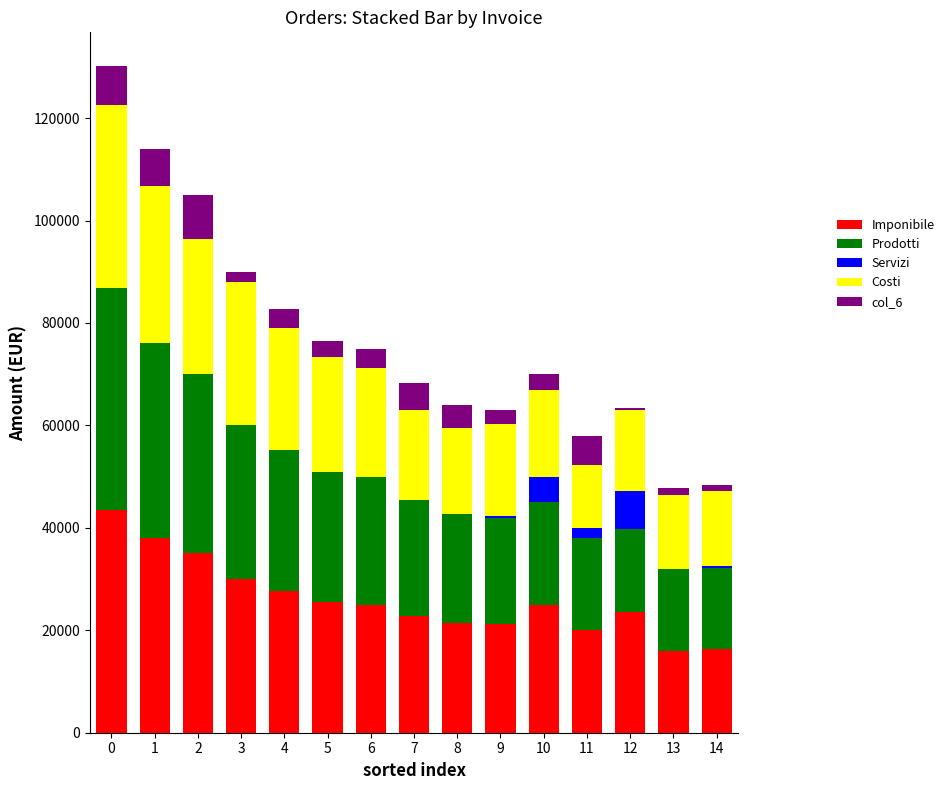

What is the maximum value for Imponibile?

43410.0